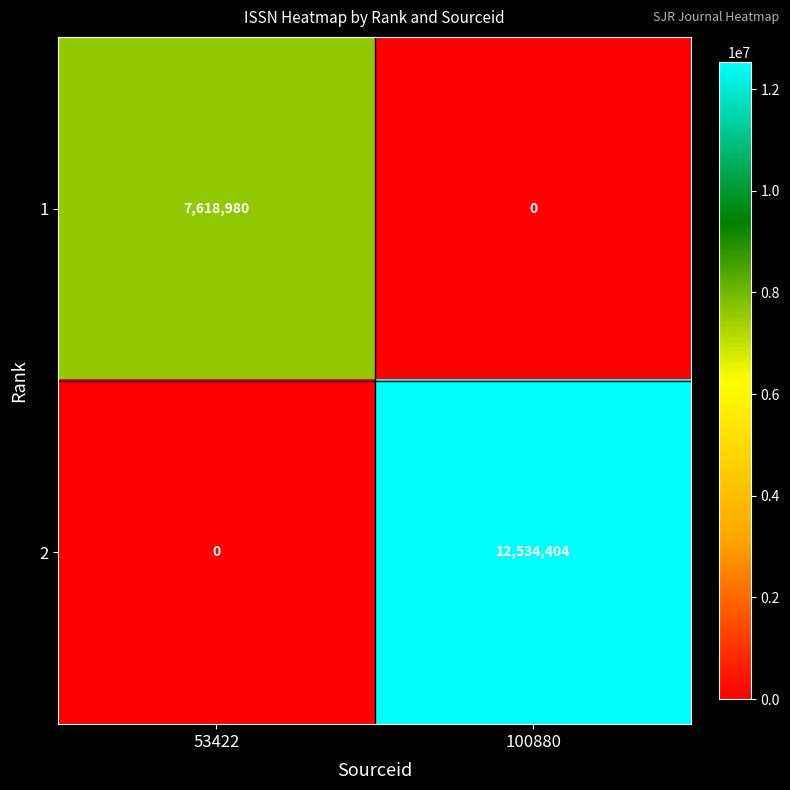

At which category is the sum across all series the highest?

100880